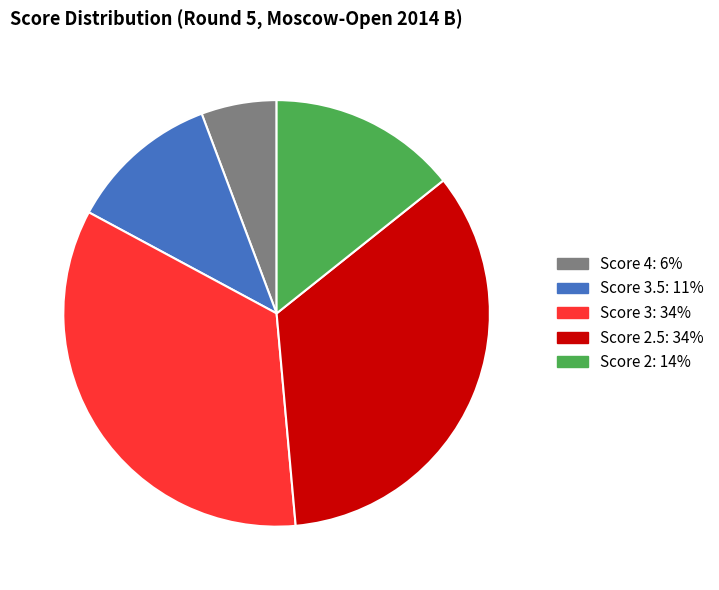

Between Score 2.5: 34% and Score 2: 14%, which is larger?

Score 2.5: 34%